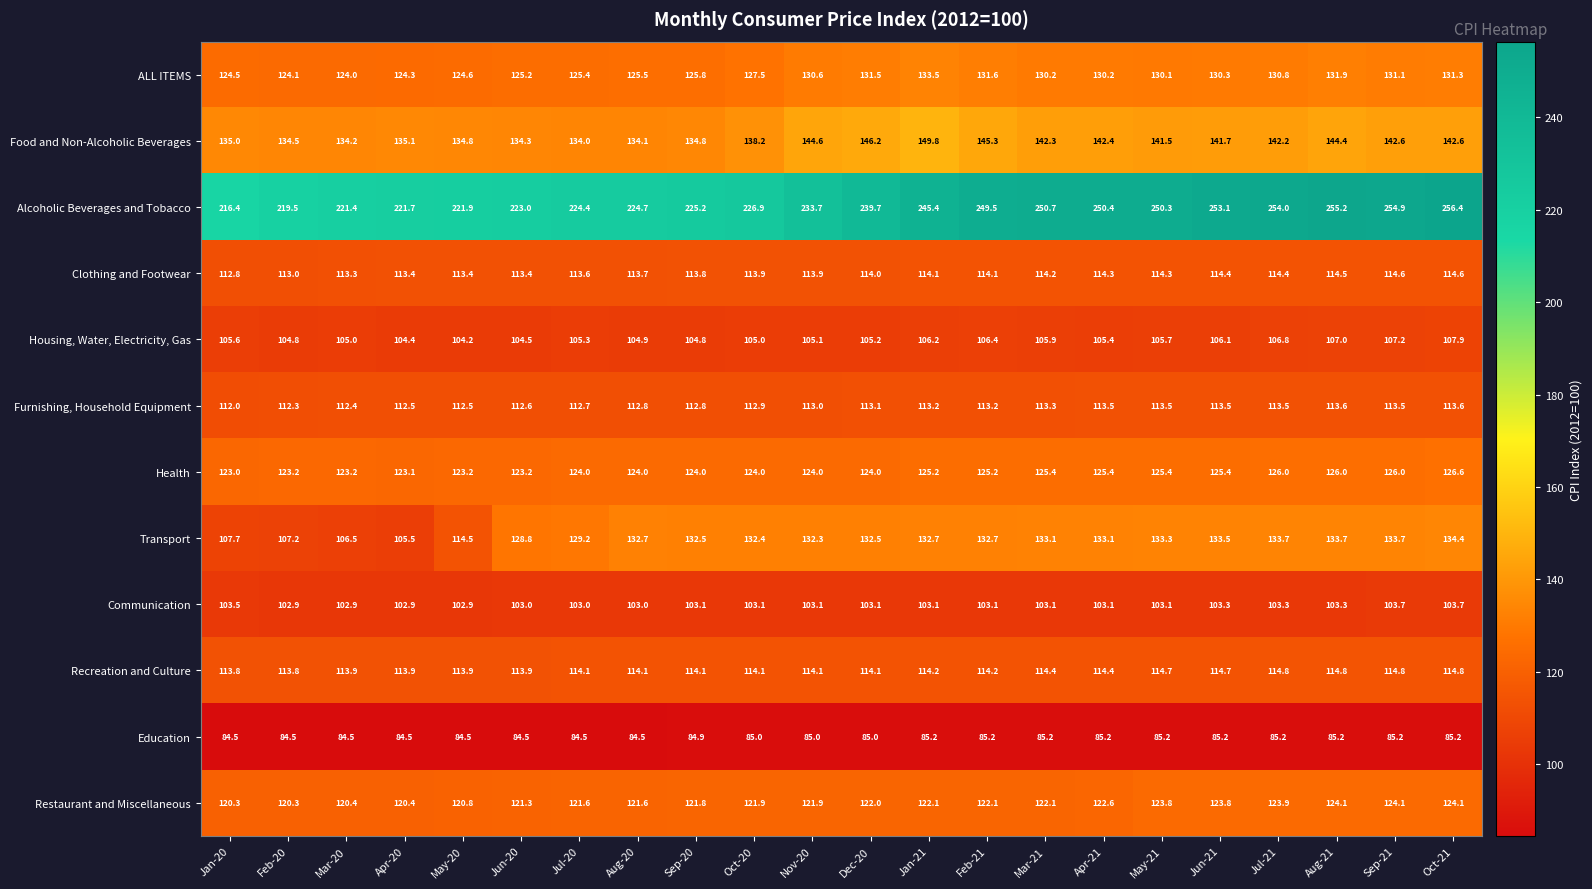

What is the sum of the Clothing and Footwear values at Sep-21 and Oct-21?

229.2